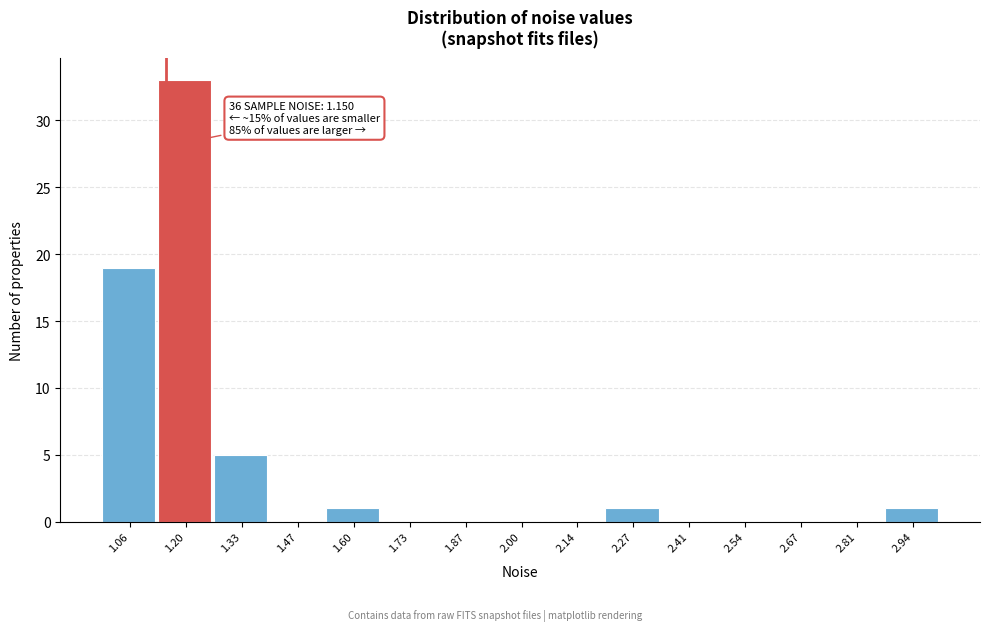

Which range on the x-axis has the tallest bar?

1.12 to 1.26